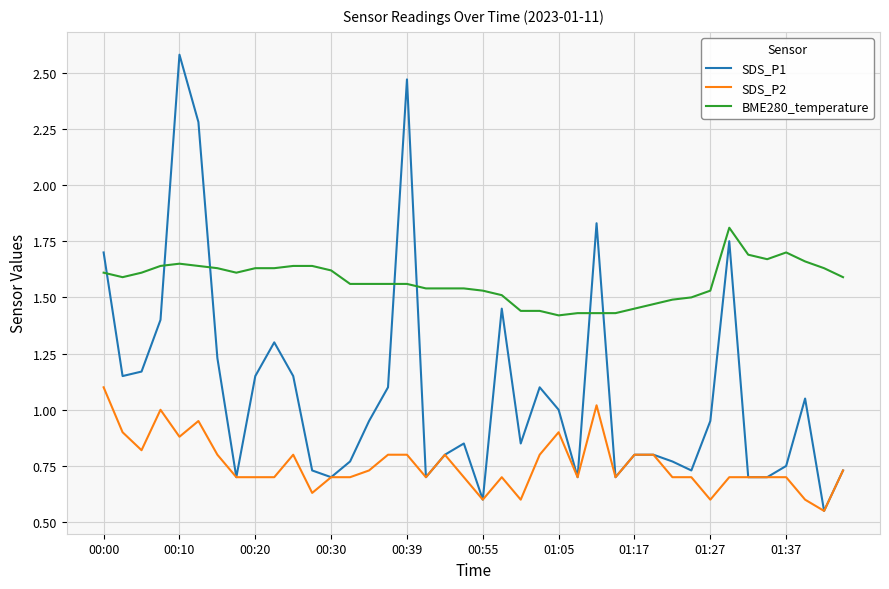

Which series has the largest range (max minus min)?

SDS_P1